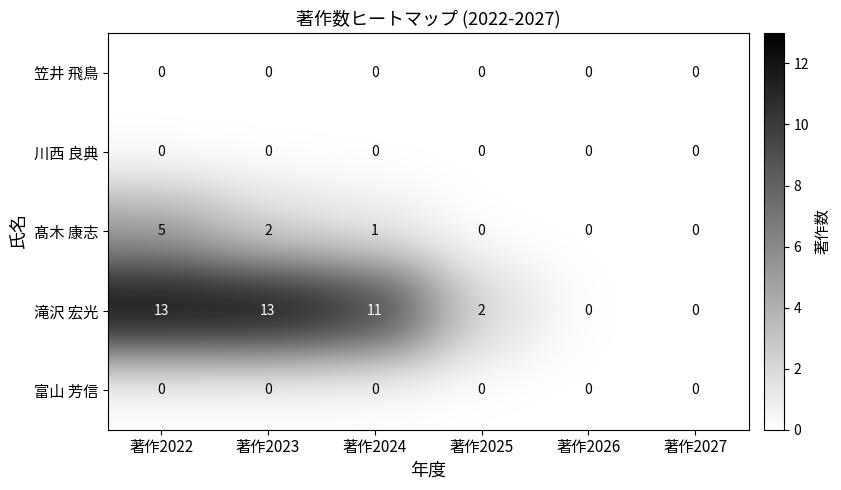

What is the total value across all series at 著作2023?

15